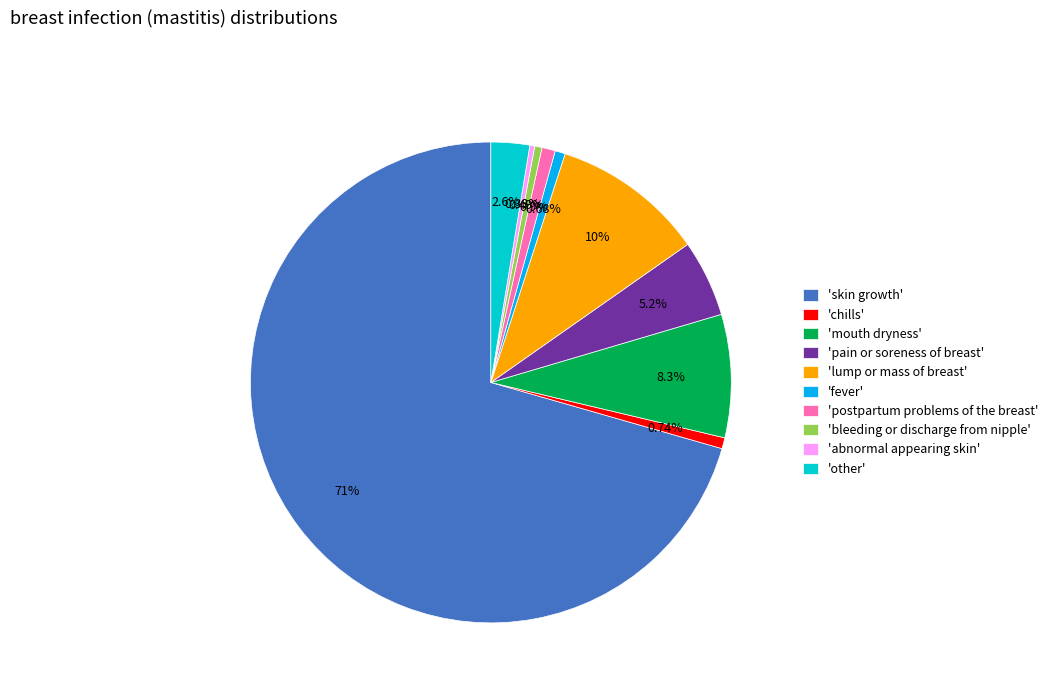

Which has a higher value, 'other' or 'abnormal appearing skin'?

'other'